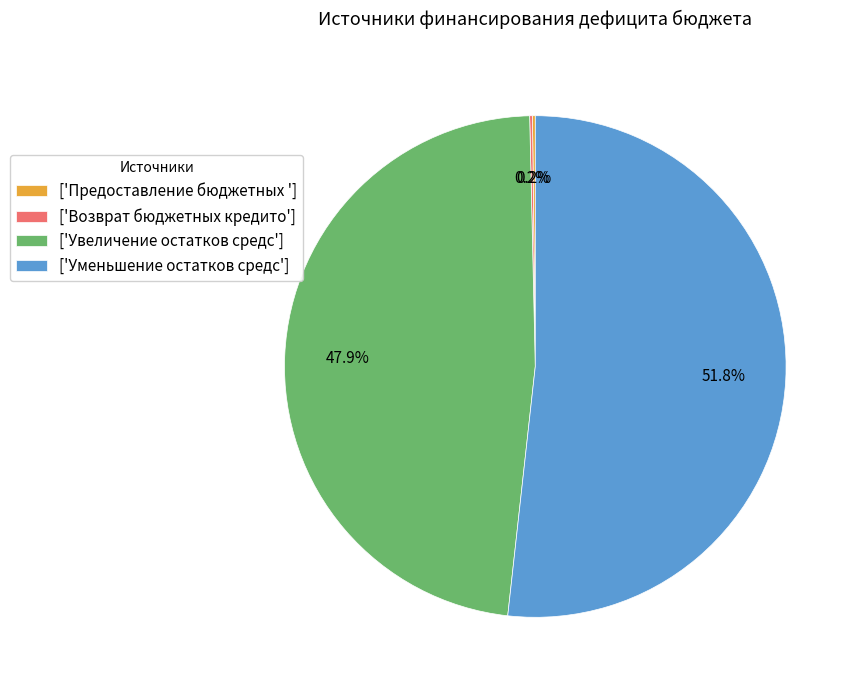

Which category accounts for the majority?

['Уменьшение остатков средс']